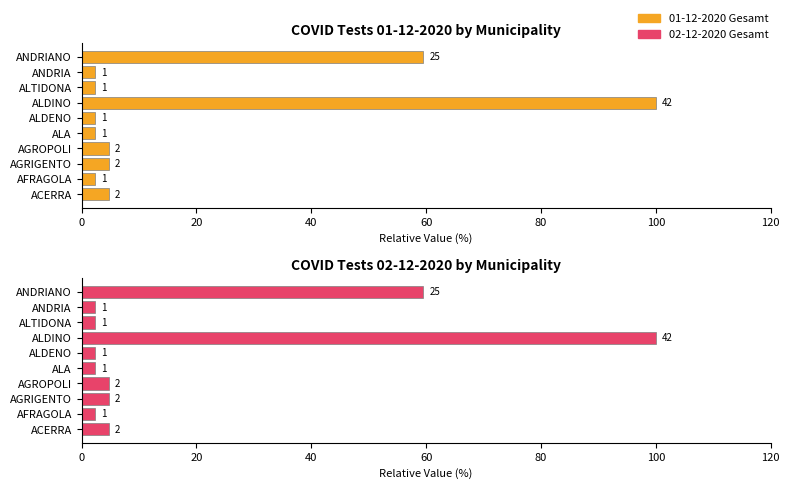

At ACERRA, list the series in order from smallest to largest.

01-12-2020 Gesamt, 02-12-2020 Gesamt